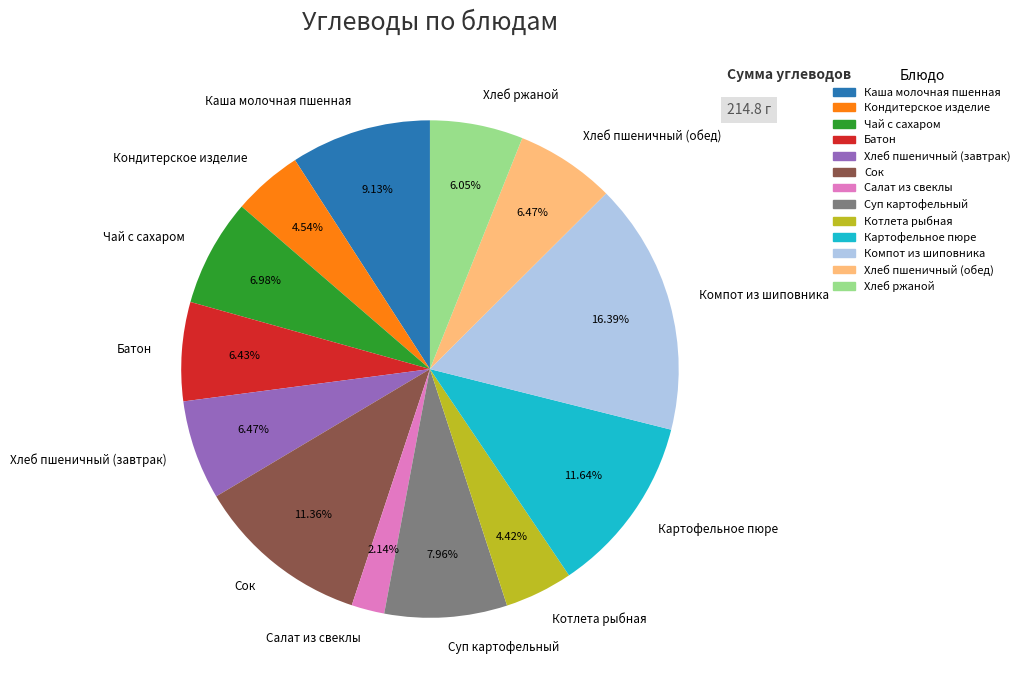

Approximately how many times larger is the value at Котлета рыбная compared to Хлеб ржаной?

0.7